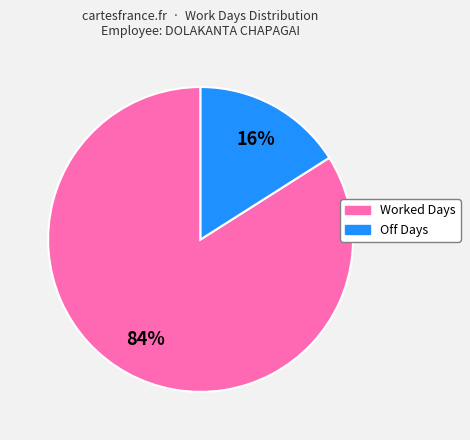

Is there any slice that represents more than half of the pie?

Yes